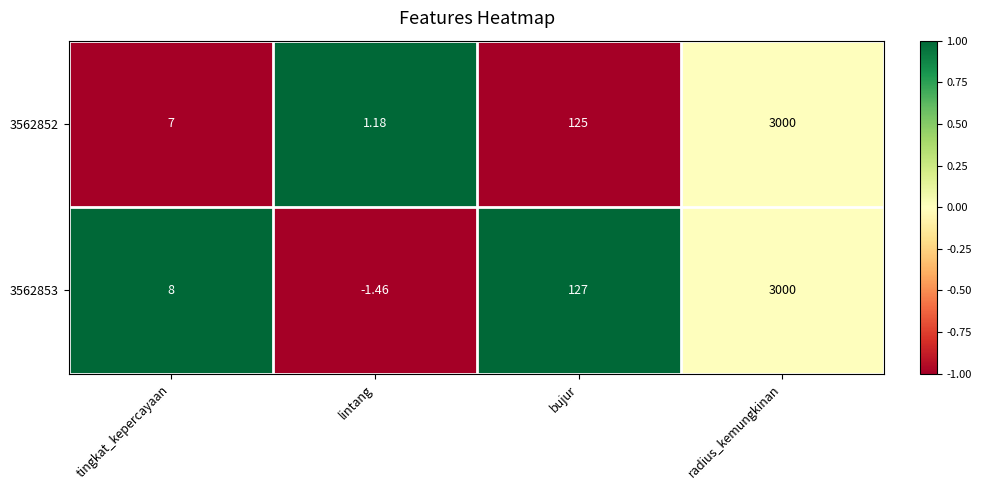

At which label is 3562852 closest to 1500?

bujur